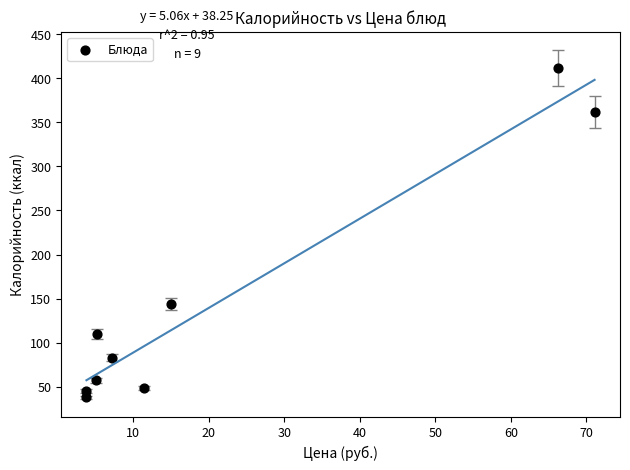

What Y value in the scatter plot is closest to 225?

144.0